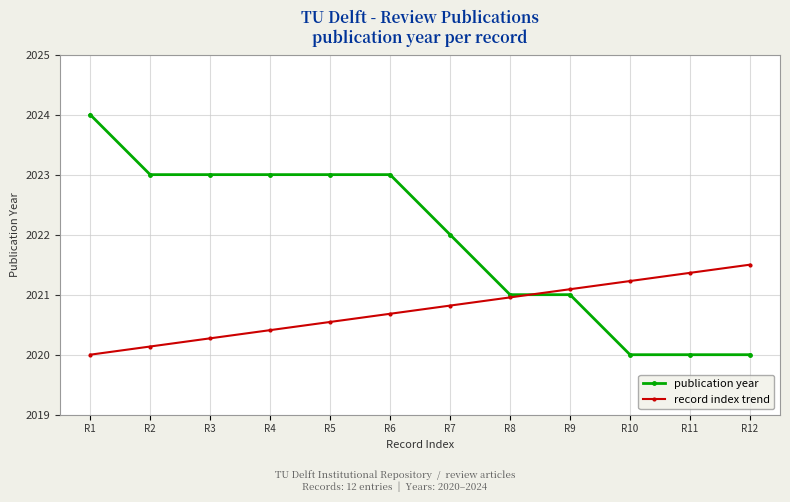

What is the value of the publication year point at the 7th from the left?

2022.0